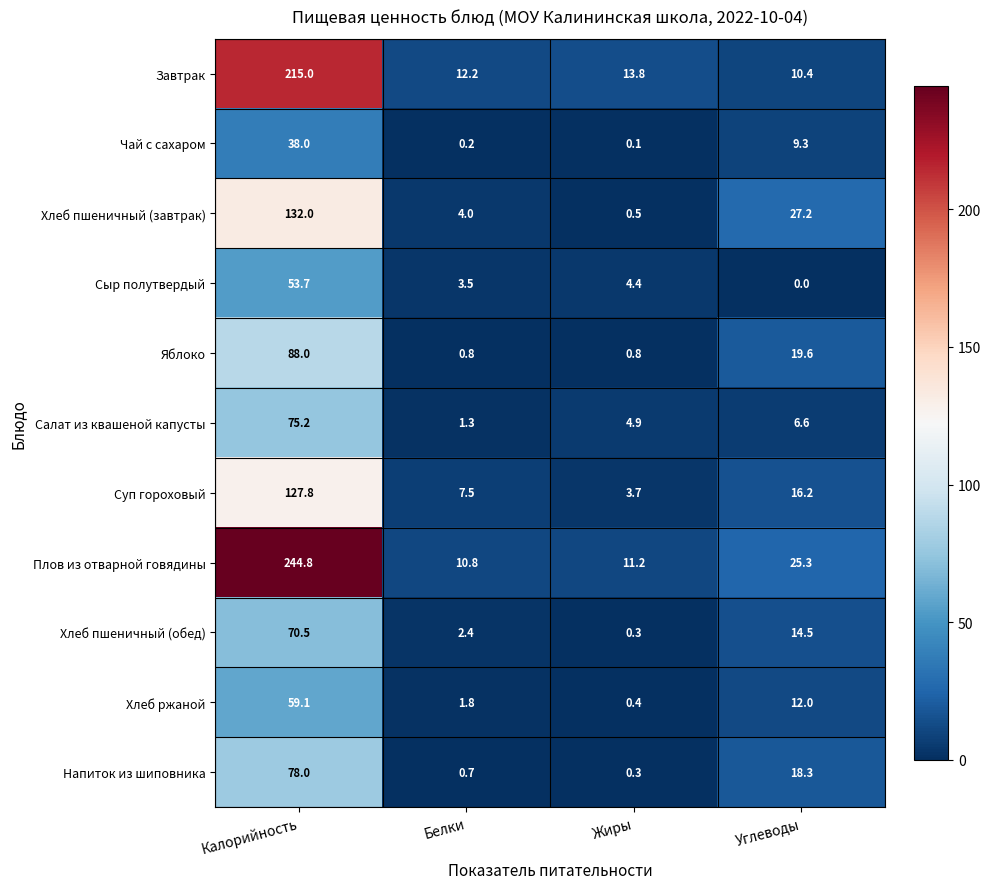

What is the sum of the Чай с сахаром values at Жиры and Углеводы?

9.4